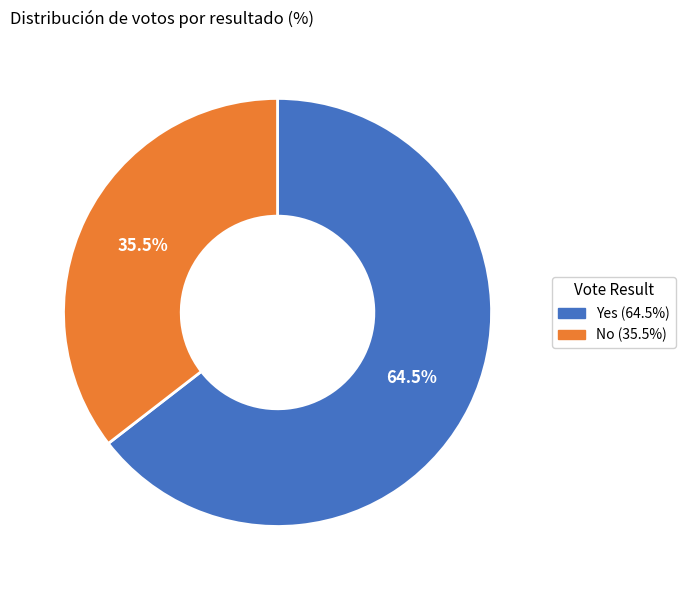

Which has a higher value, Yes or No?

Yes